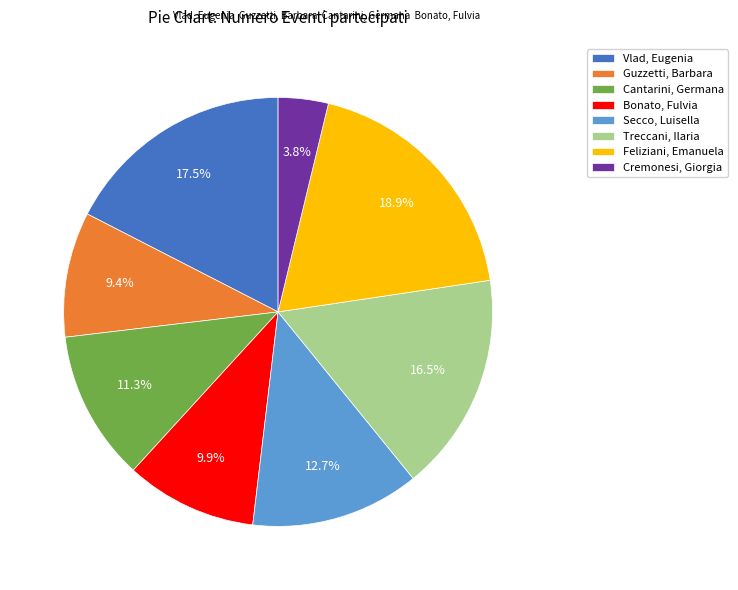

The Secco, Luisella slice represents 1% of the pie. True or false?

False